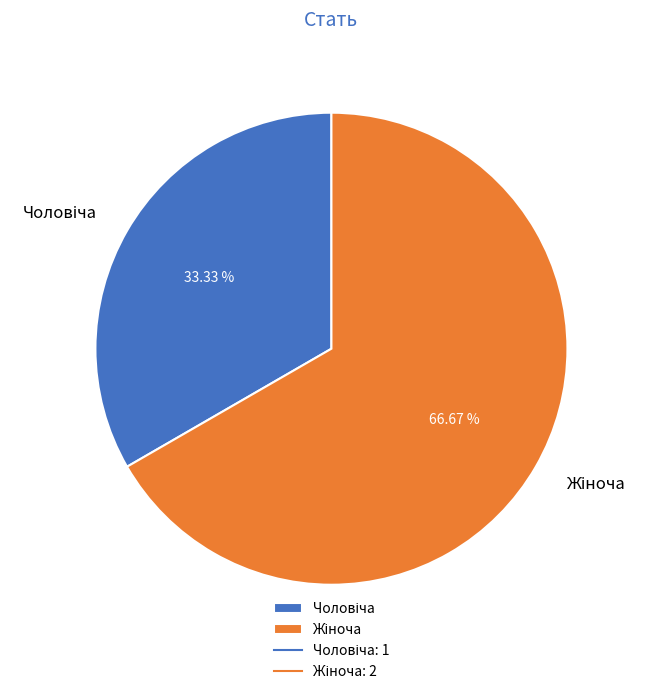

To the nearest percent, what is the difference between the largest and smallest slice percentages?

33%